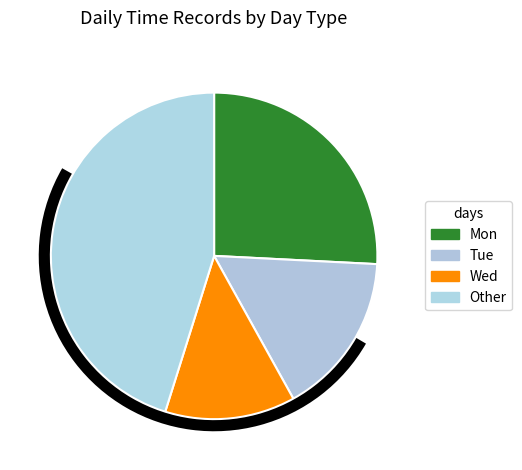

Count the number of slices in the pie.

4